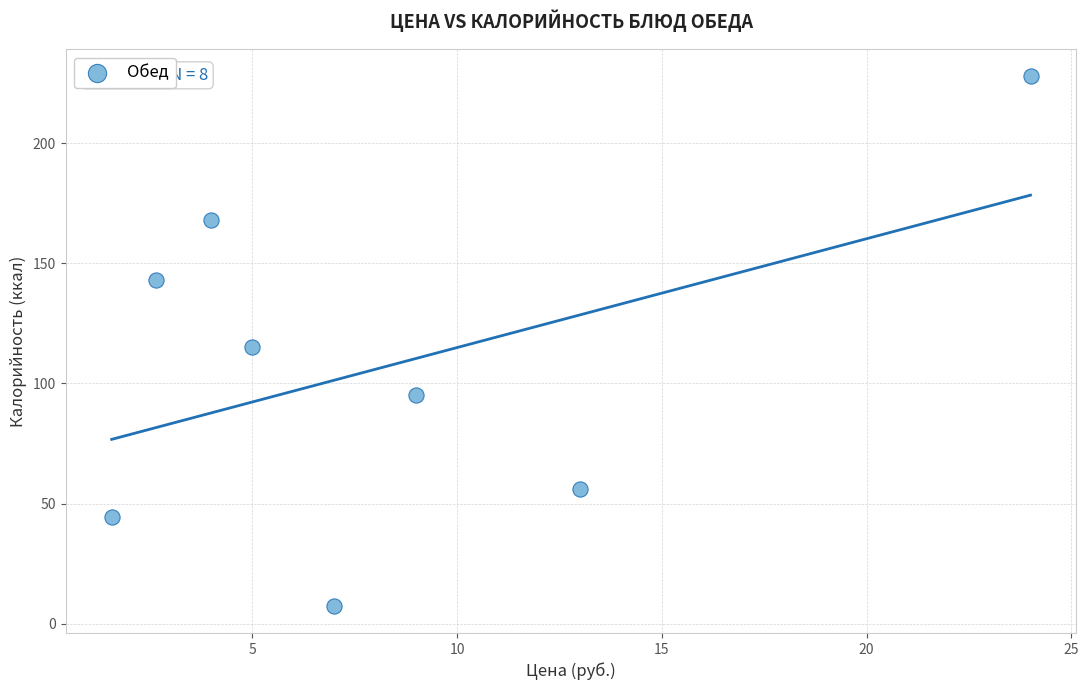

What is the range of X values (max minus min)?

22.4